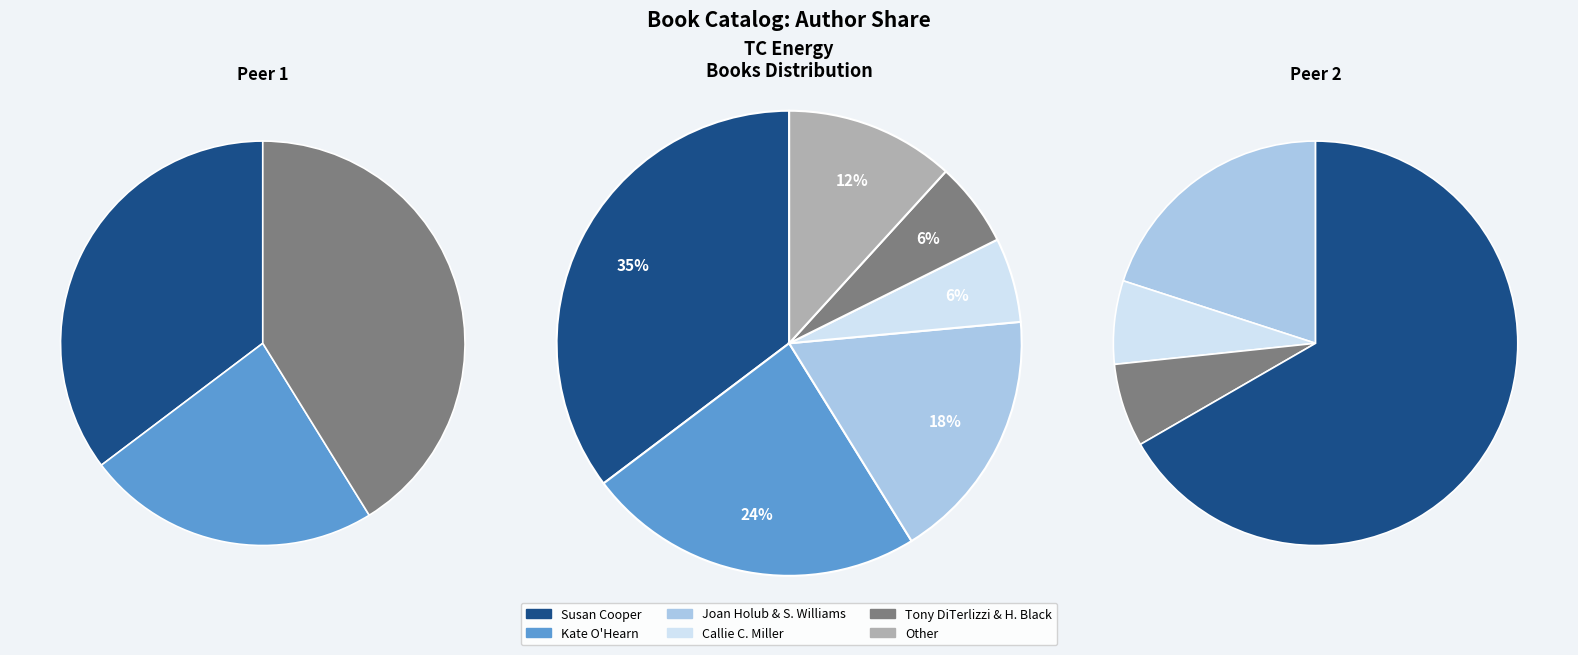

How much of the chart is everything except Callie C. Miller (190091659)?

94.1%